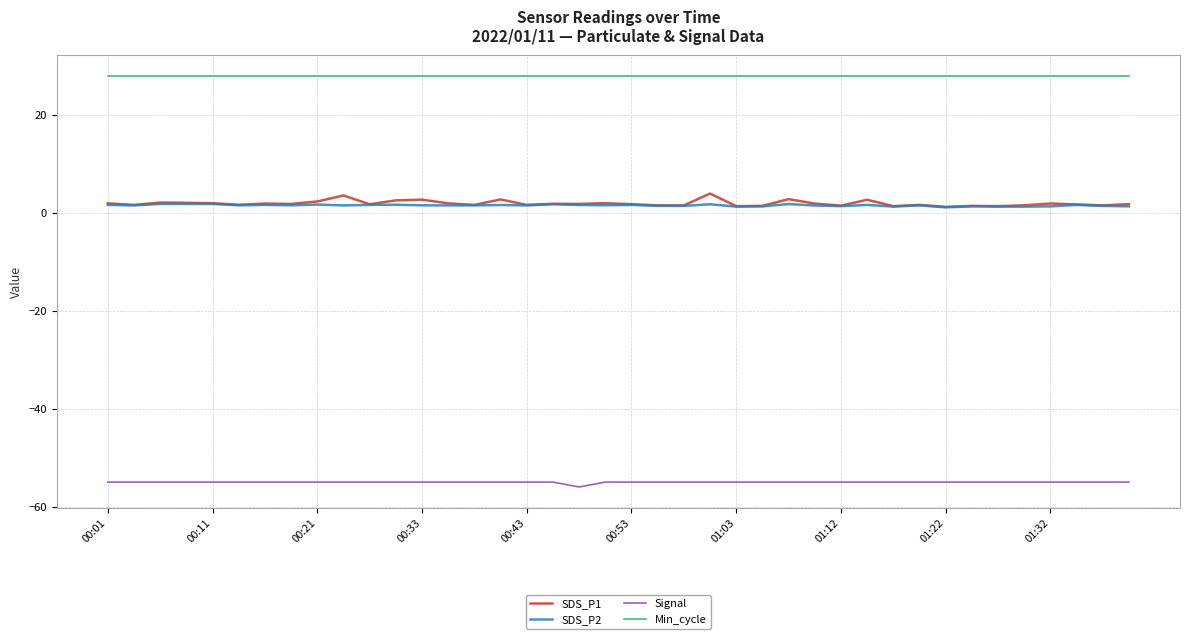

What is the maximum value for SDS_P1?

3.9